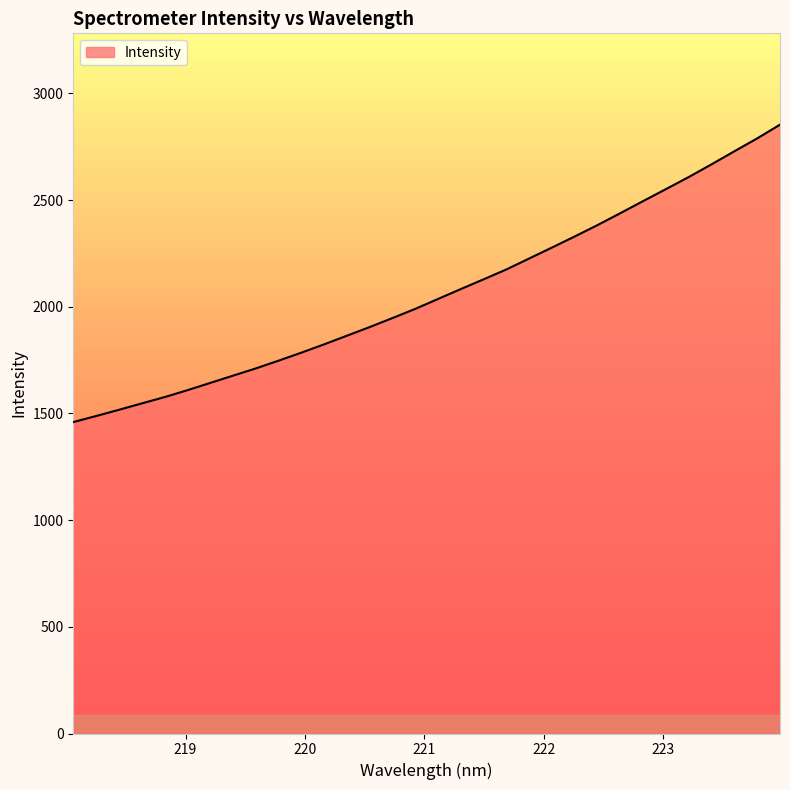

What is the greatest value displayed?

2853.1